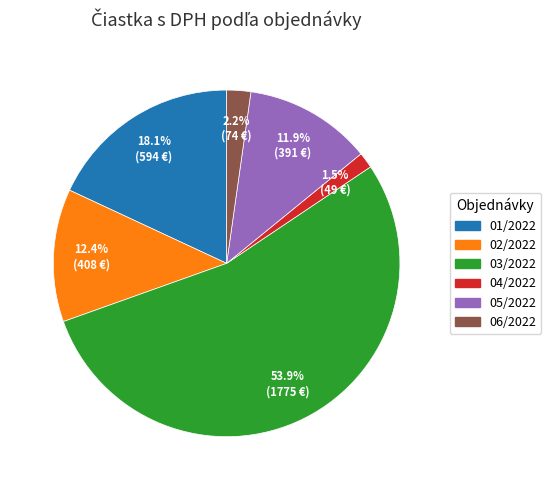

Combined, do 05/2022 and 06/2022 account for over 50%?

No